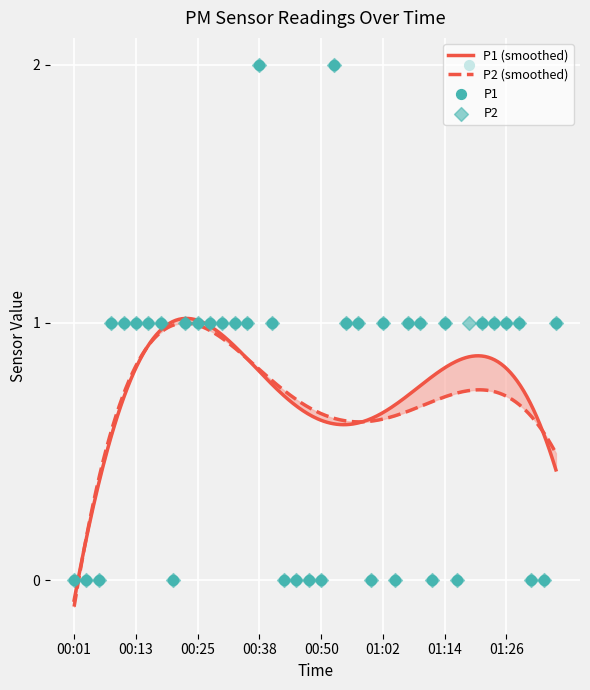

At which category is the sum across all series the highest?

00:38